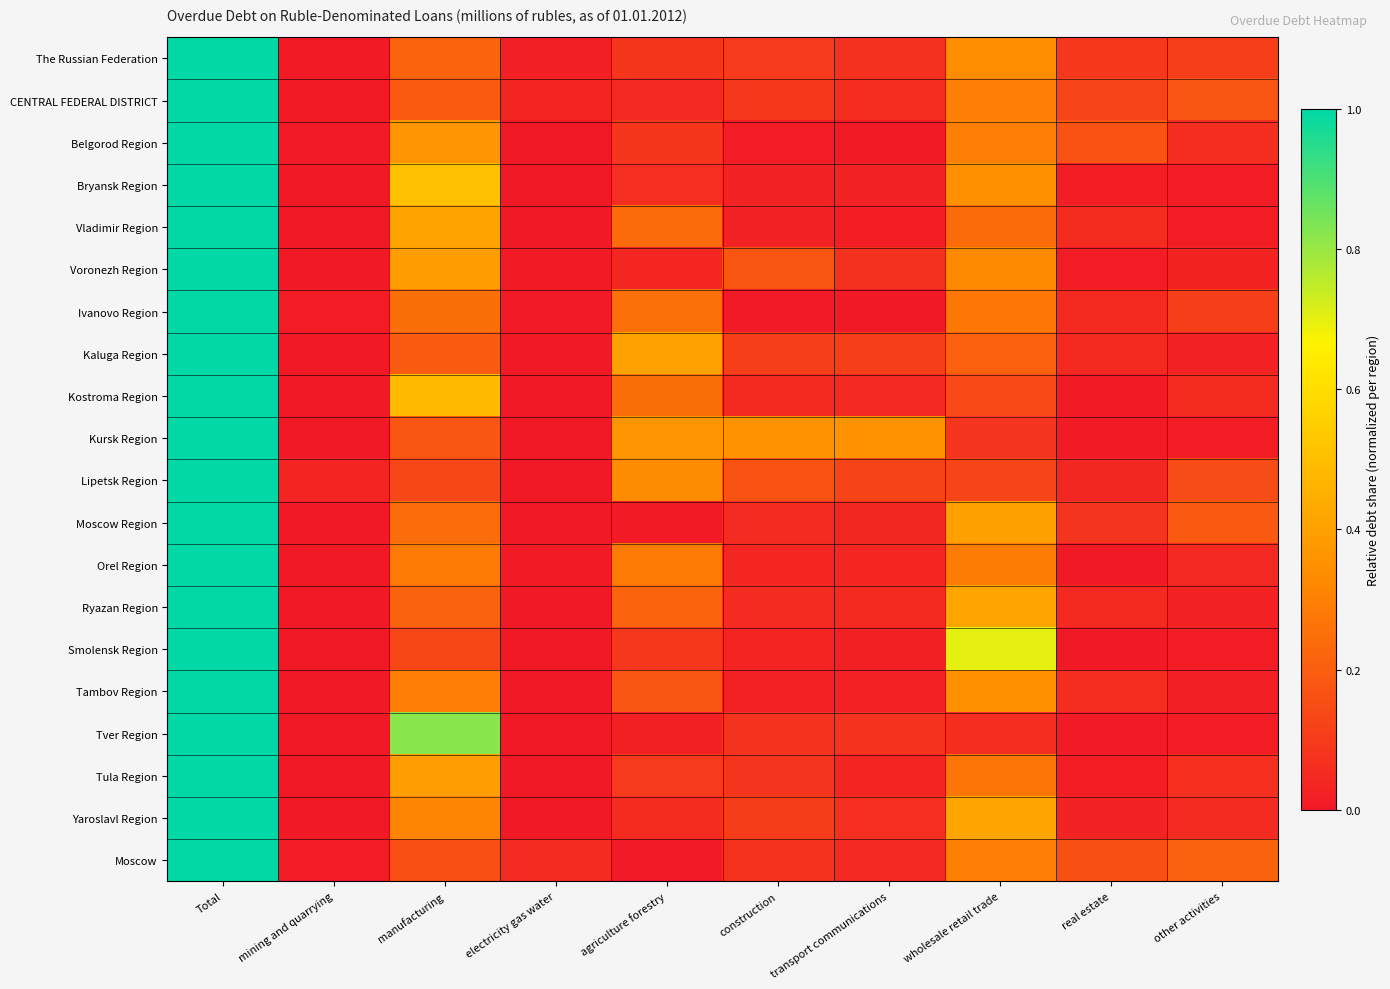

At how many categories does at least one series exceed 0?

10